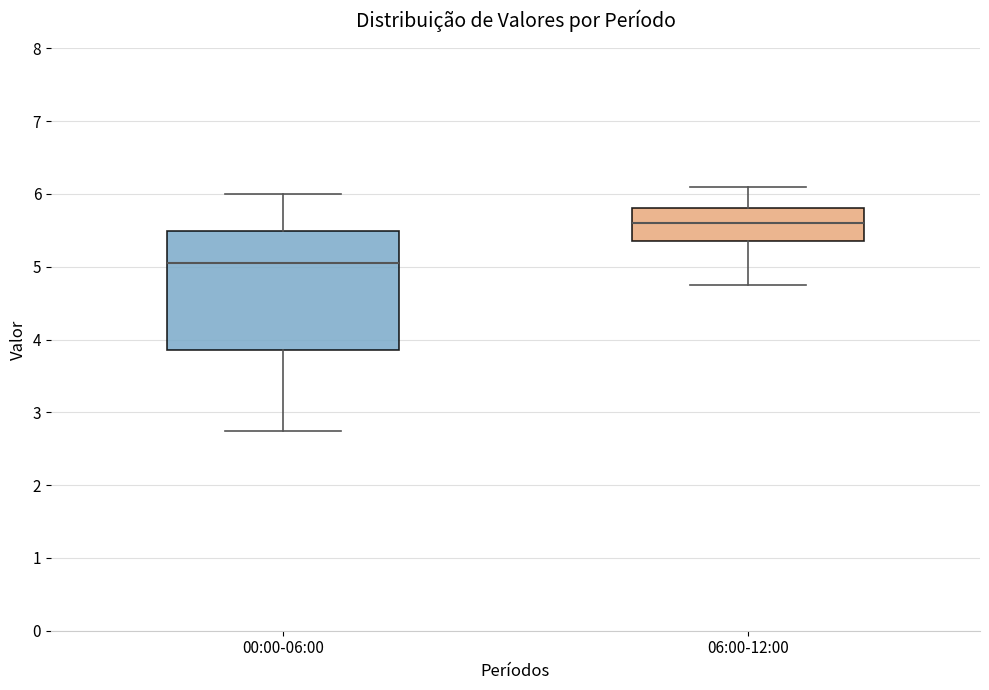

Which box has the highest median line?

06:00-12:00